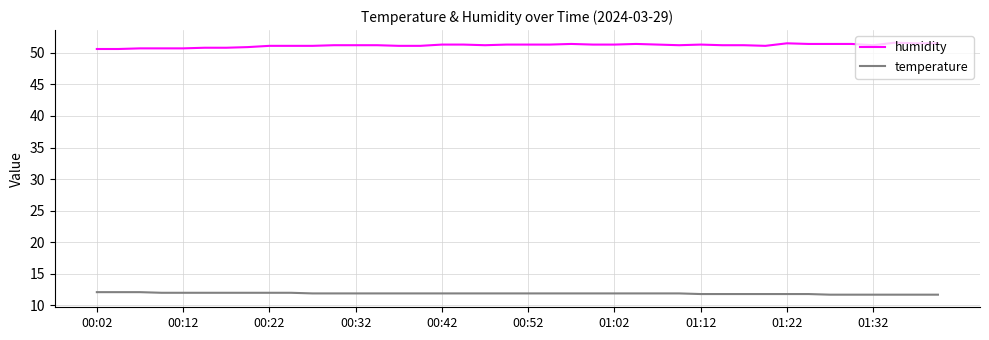

What is the highest value of the temperature series?

12.1